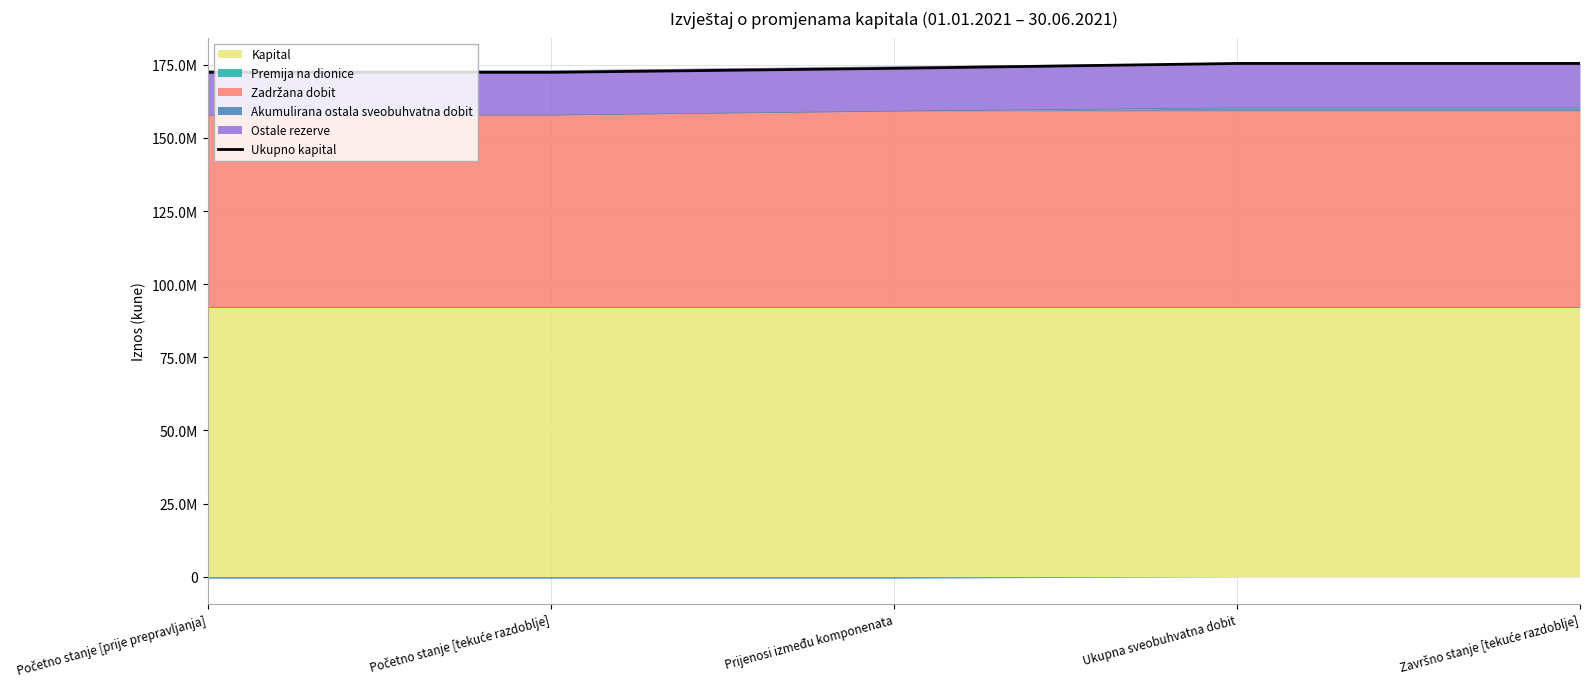

What position from the right is Početno stanje [tekuće razdoblje]?

4